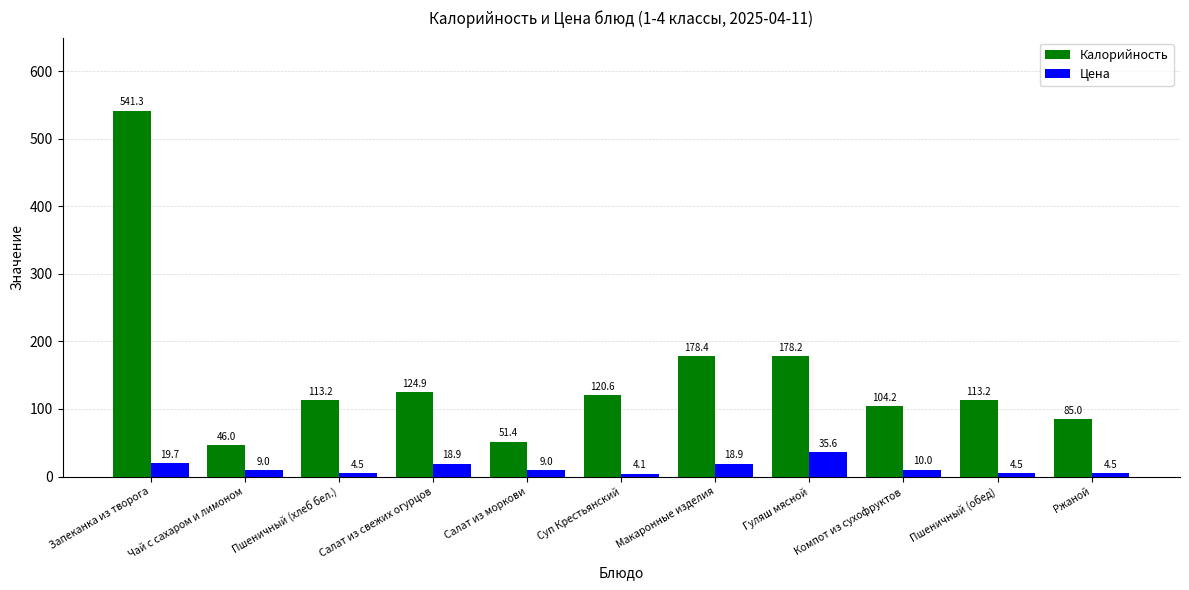

What is the average value of the Цена series?

12.6